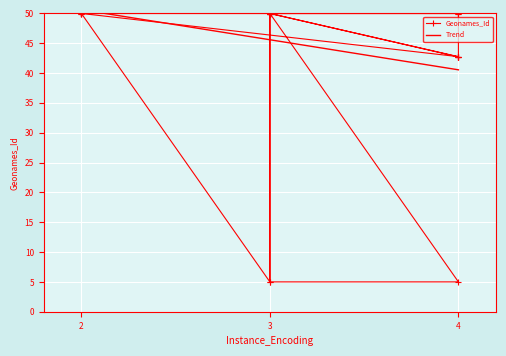

True or false: the data shows 33.2 at 3.

False